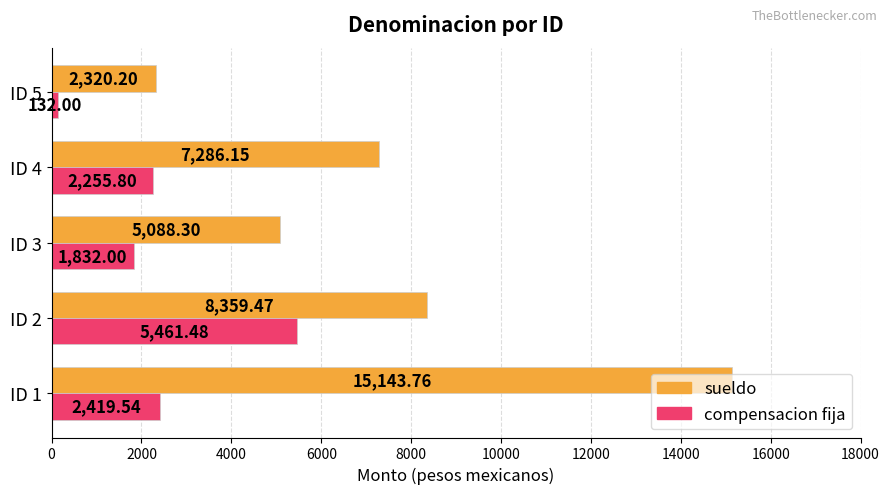

Which series has the widest spread of values?

sueldo